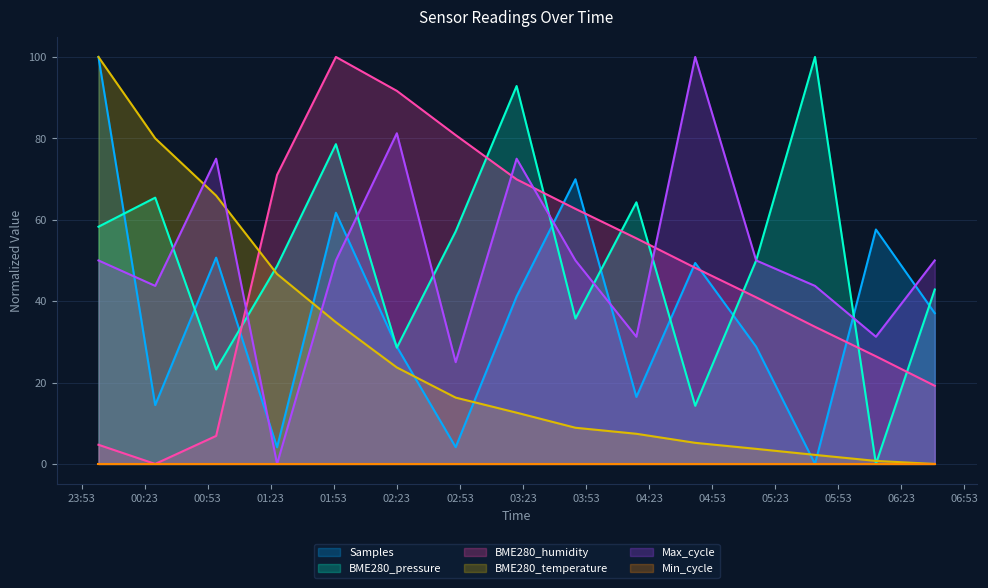

At which label does Samples first exceed 37?

2023-06-02 00:01